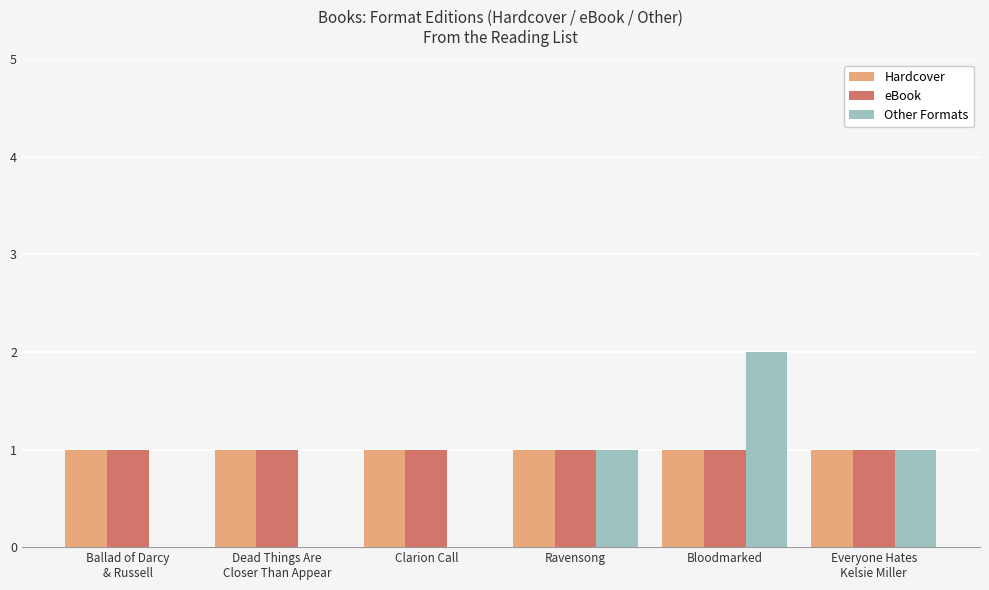

What is the average value of the eBook series?

1